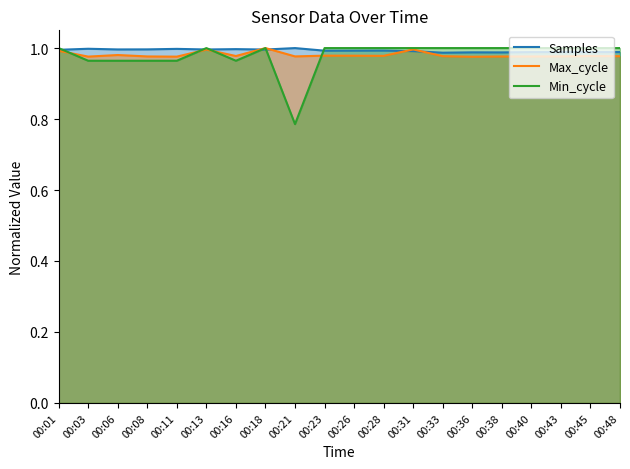

The Min_cycle series shows 0.8 at 00:21. True or false?

True